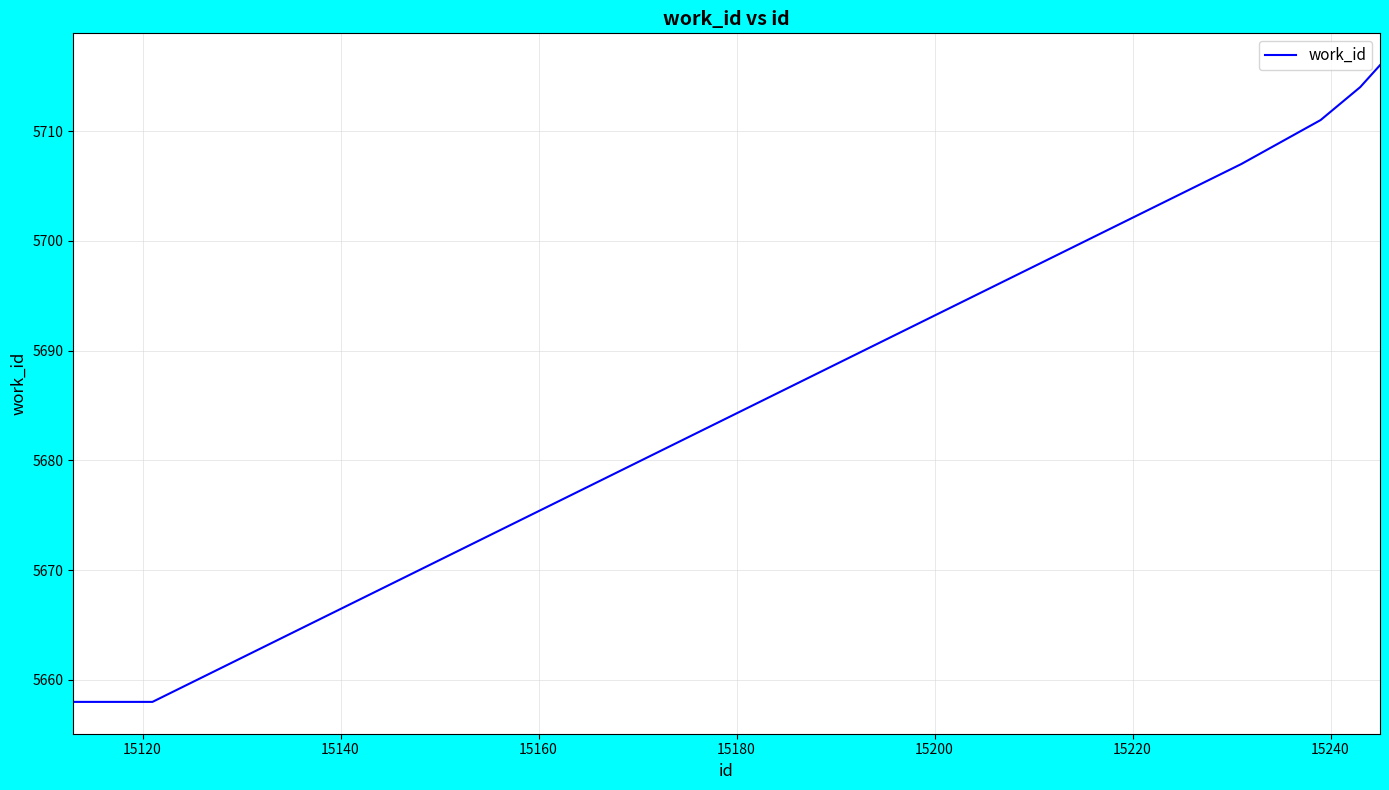

What is the greatest value displayed?

5716